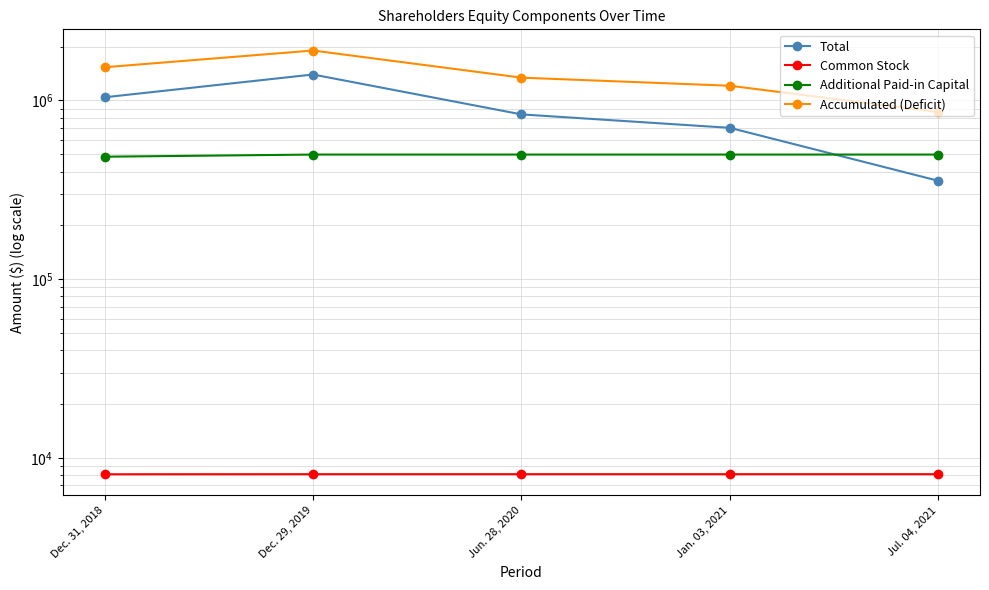

What is the smallest value displayed?

8086